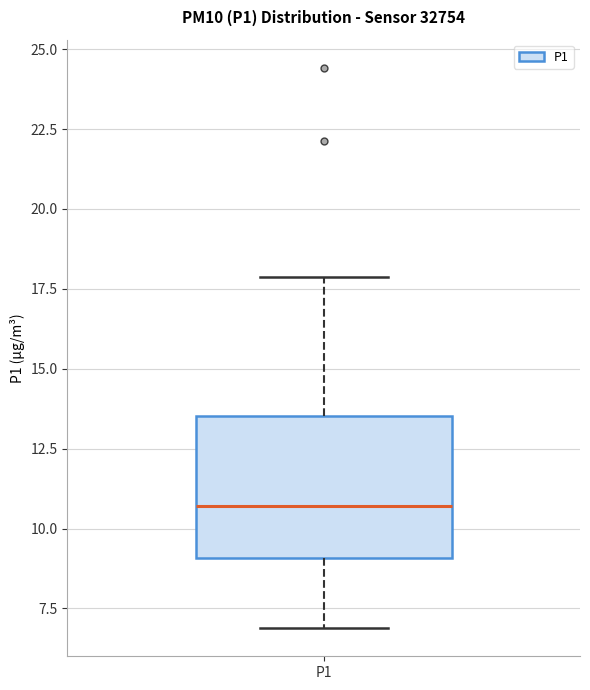

Transcribe this box plot: give where the median line is, the range the box spans, and where the two whiskers end, as read against the y-axis. The values are not printed on the chart, so give them approximately, as read against the axis.

median 10.5, box 9.0 to 13.5, whiskers 7.0 to 18.0